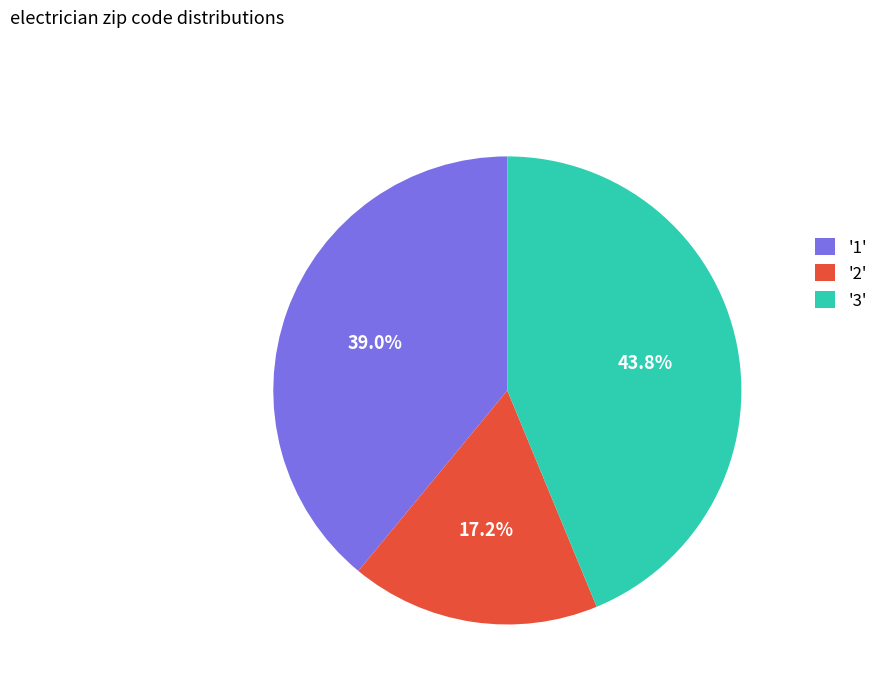

Is there a majority slice in this chart?

No